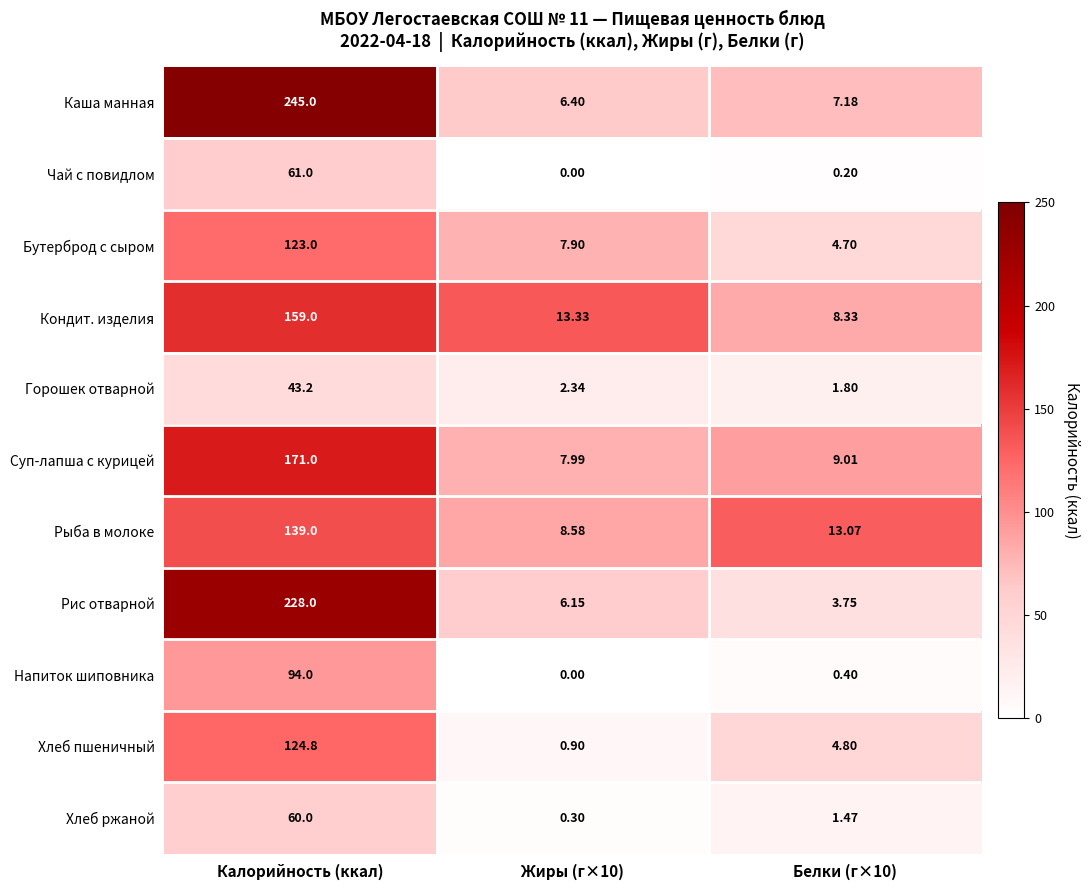

At which category does the chart reach its peak across all series?

Калорийность (ккал)